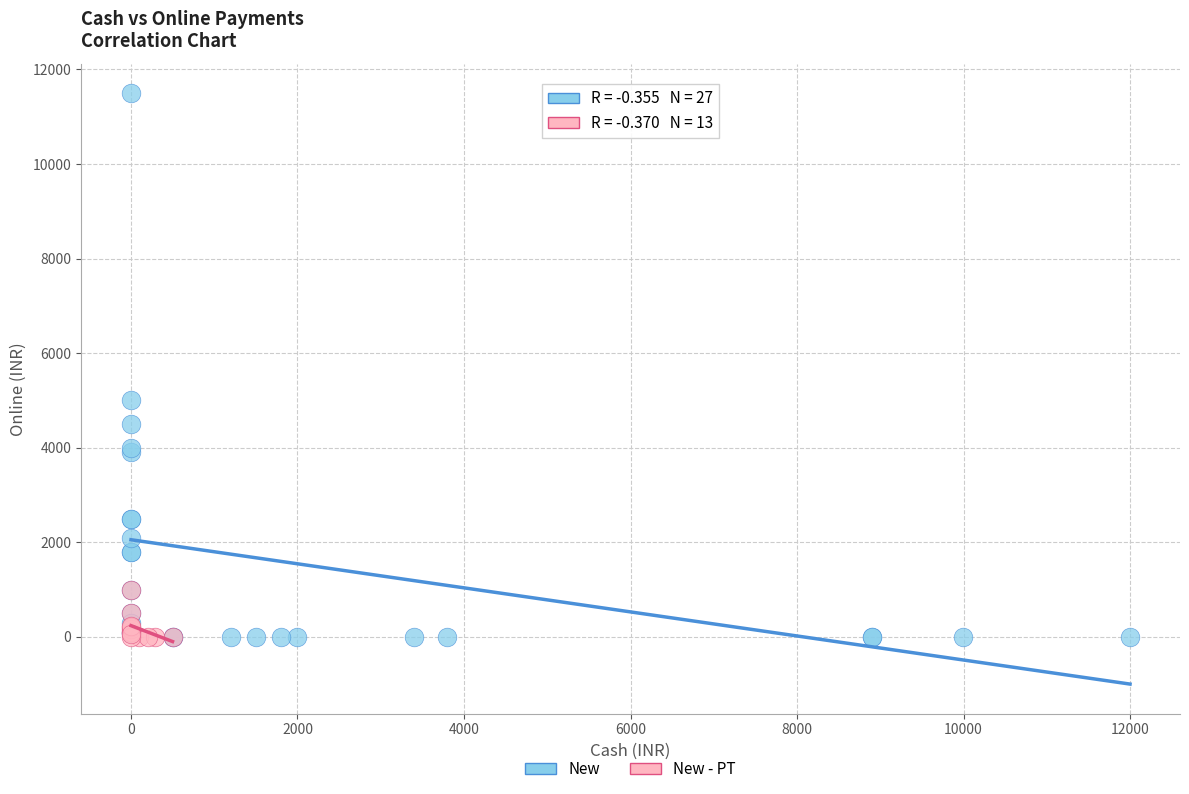

Which series contains the highest Y value?

New